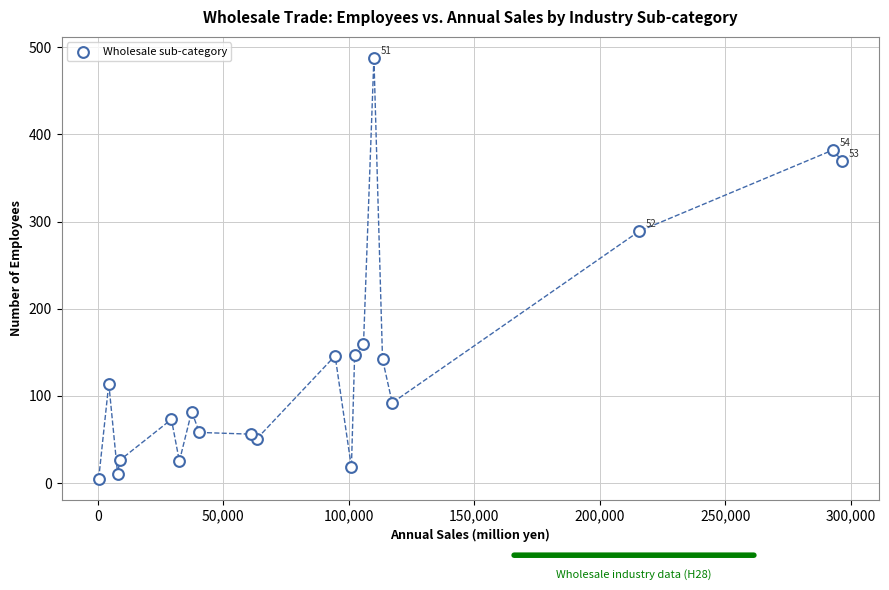

What Y value in the scatter plot is closest to 246?

289